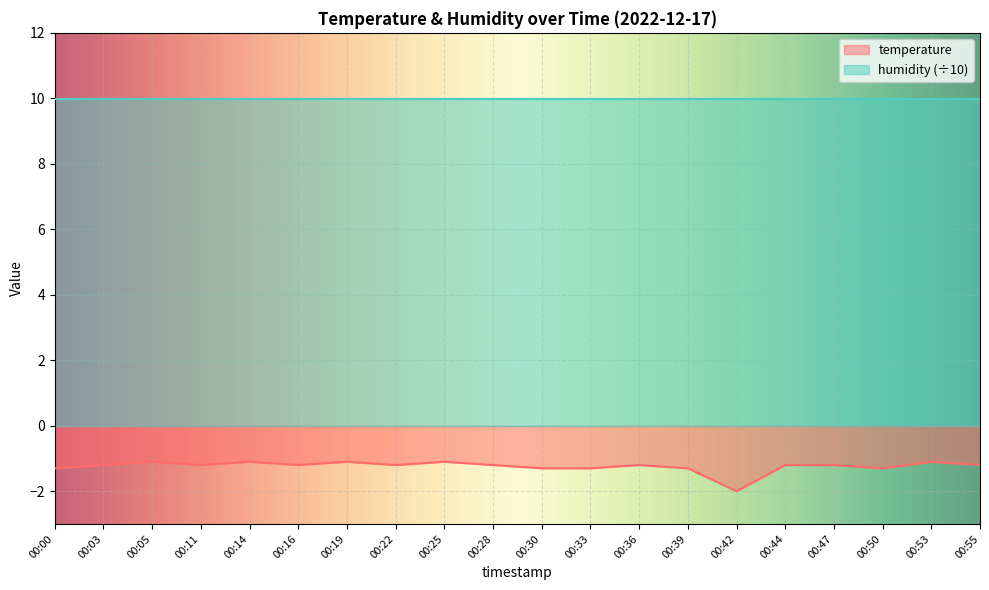

What is the maximum value shown in the chart?

10.0